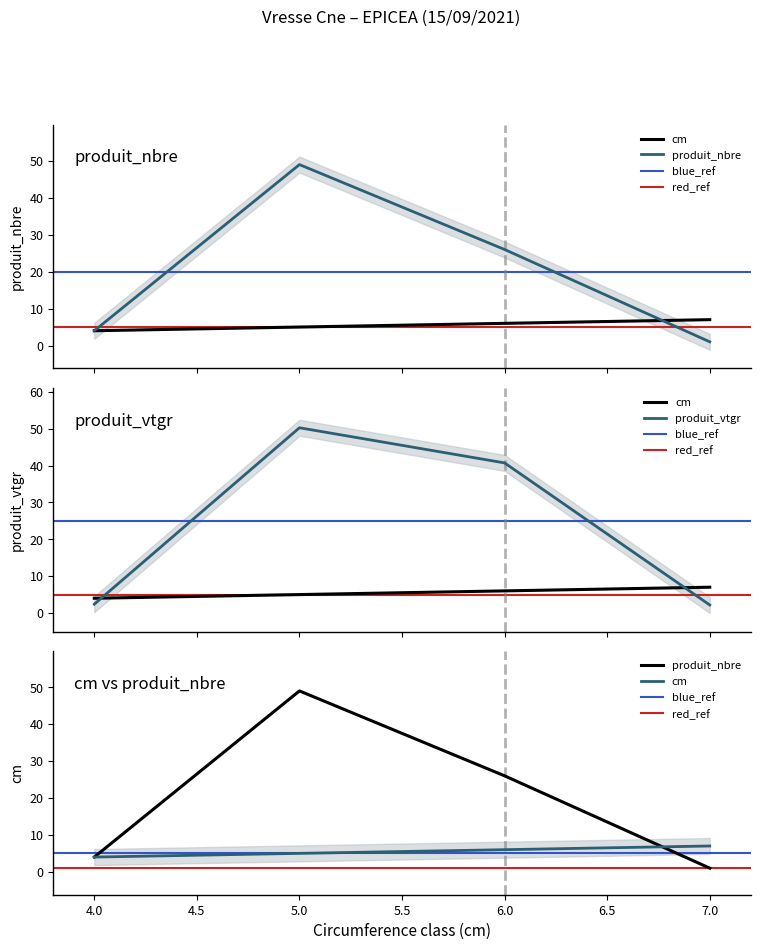

Rank the series by their maximum value, from highest to lowest.

produit_vtgr, produit_nbre, cm